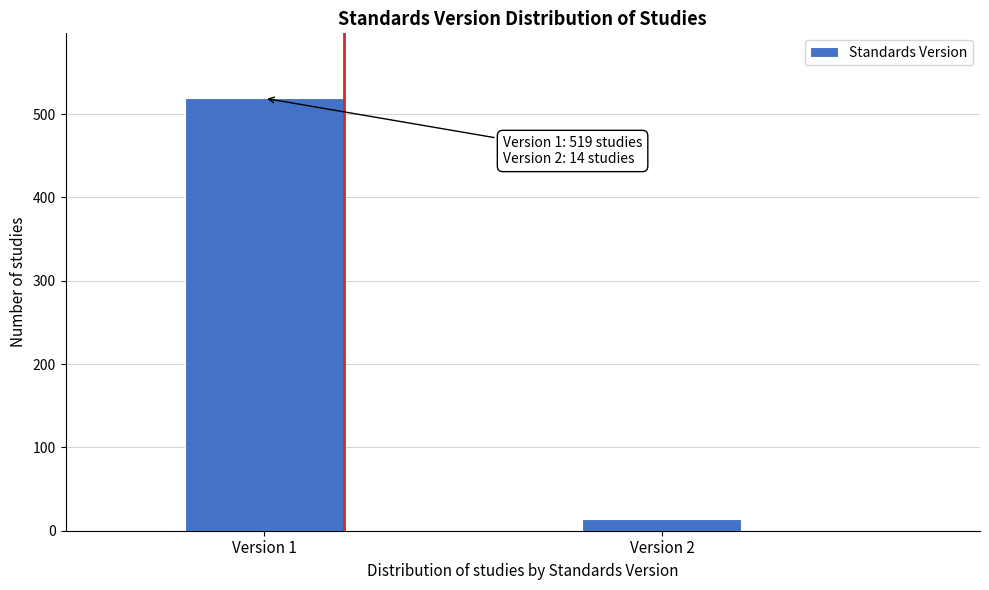

Reading right to left, transcribe all the data shown in this chart.

Version 2=14	Version 1=519